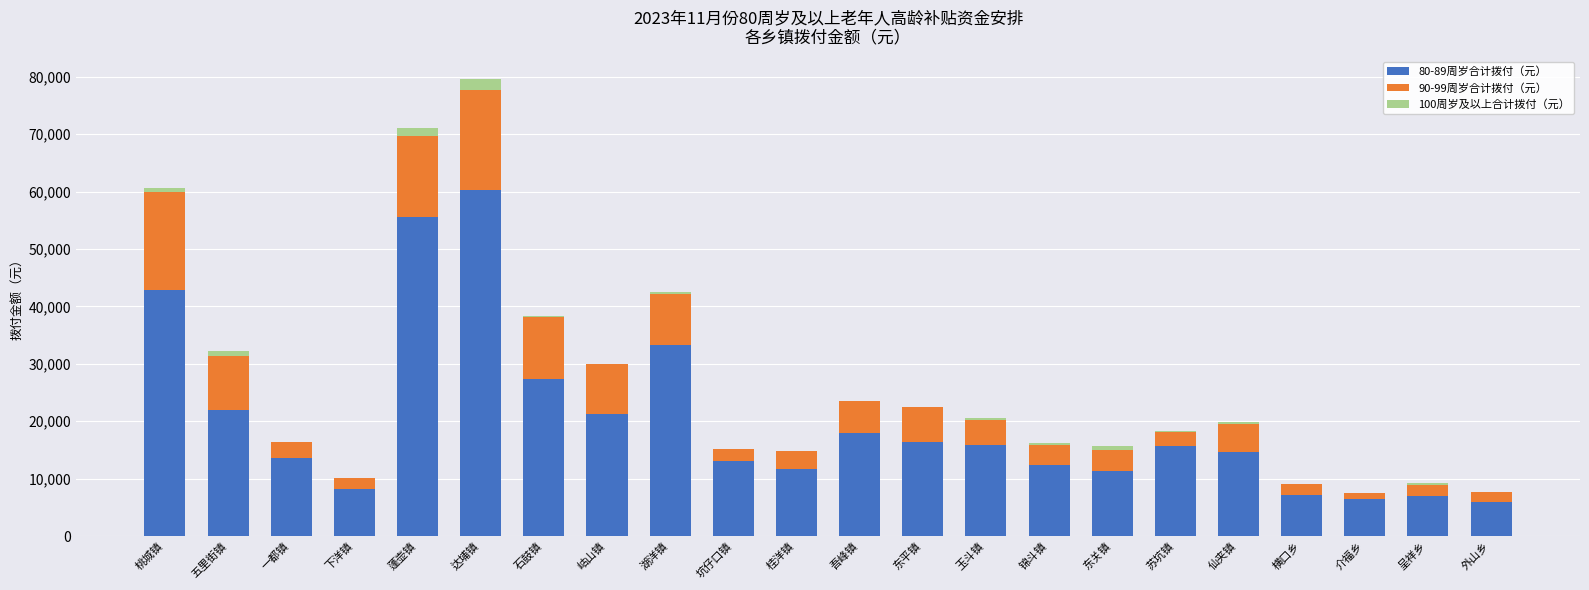

Is it true that 80-89周岁合计拨付（元） equals 11021 at 介福乡?

False